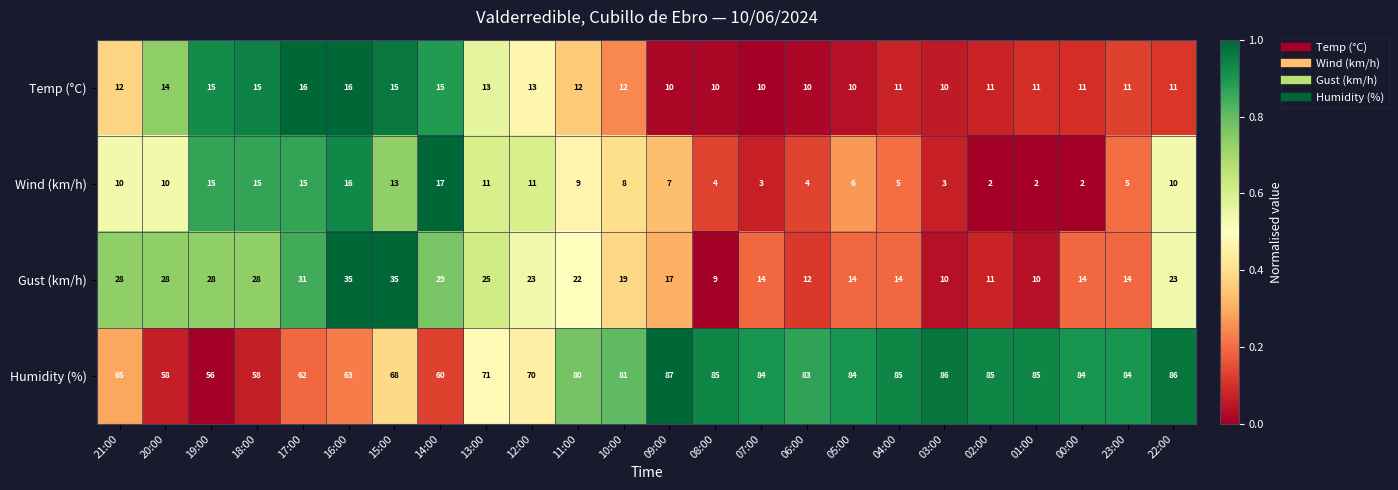

At how many categories does at least one series exceed 66?

17